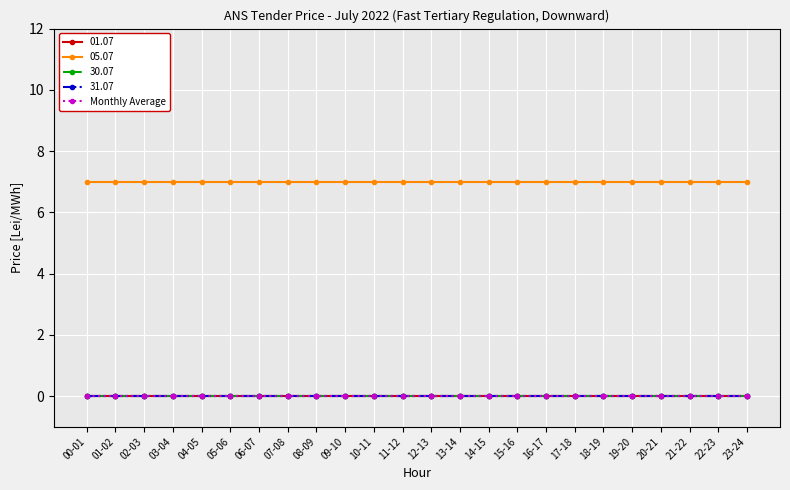

True or false: 01.07 and Monthly Average intersect in this chart.

False